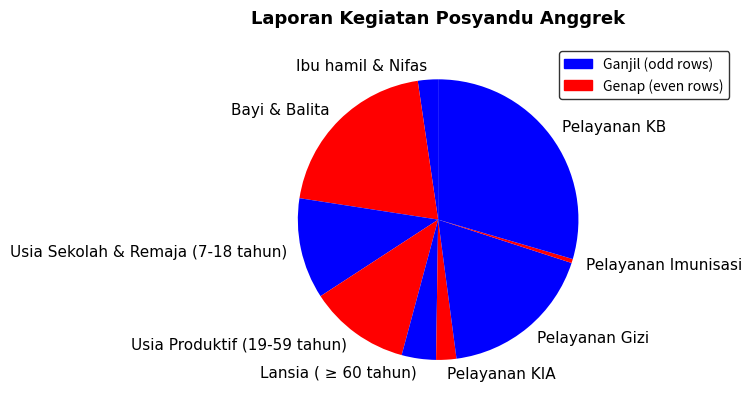

The Lansia ( ≥ 60 tahun) slice represents 4% of the pie. True or false?

True